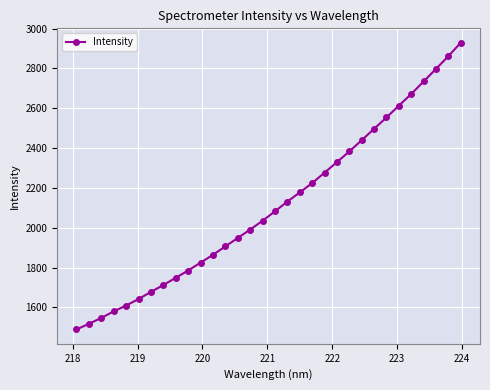

What is the value of the 11th point from the left?

1825.2